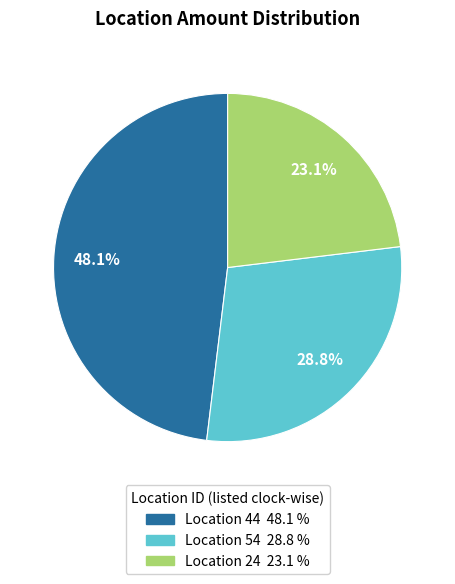

Is there any slice that represents more than half of the pie?

No